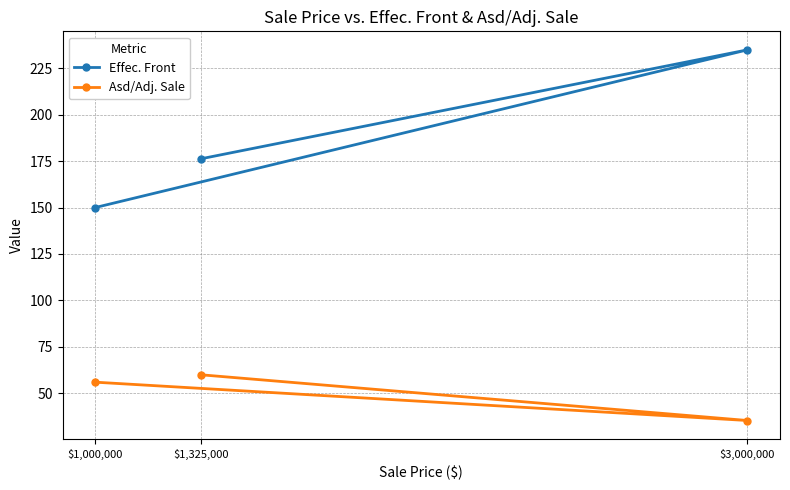

Reading left to right, list all the values displayed in this chart.

Effec. Front: $1,000,000=150.0	$3,000,000=235.0	$1,325,000=176.3
Asd/Adj. Sale: $1,000,000=55.9	$3,000,000=35.2	$1,325,000=59.9